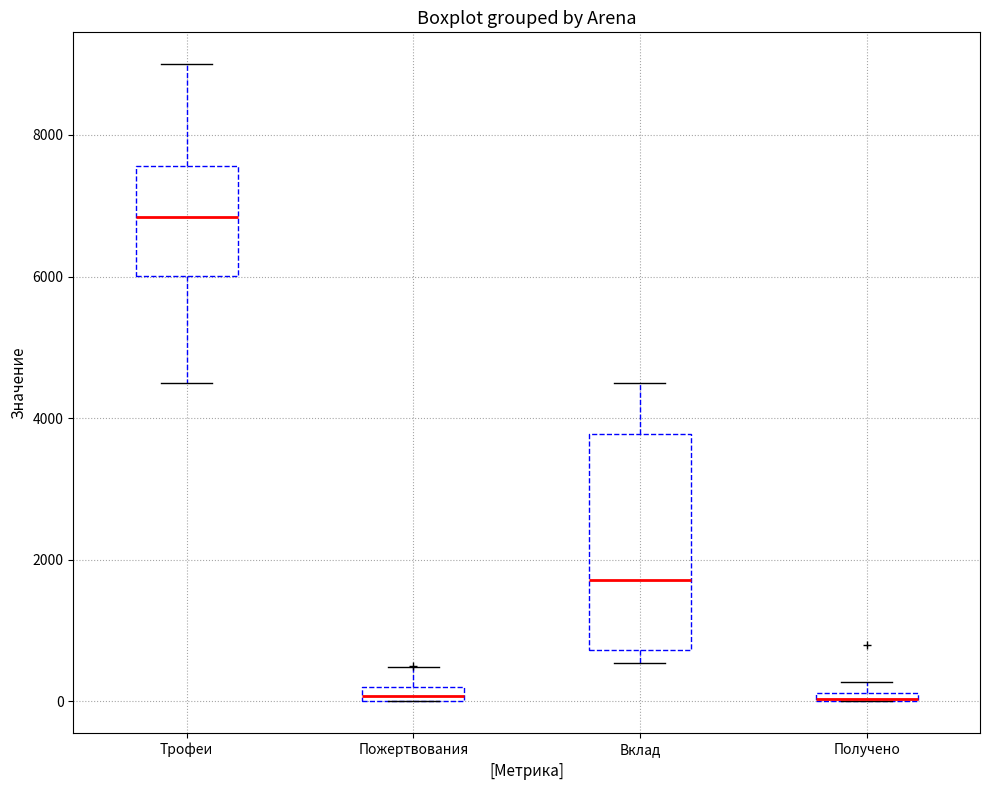

Which box is the tallest, from its lower edge to its upper edge?

Вклад